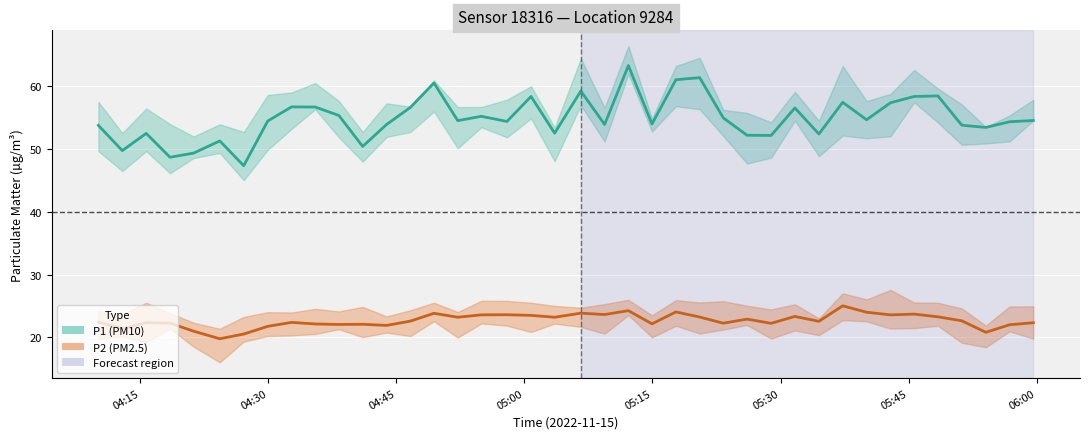

What is the maximum value shown in the chart?

63.3